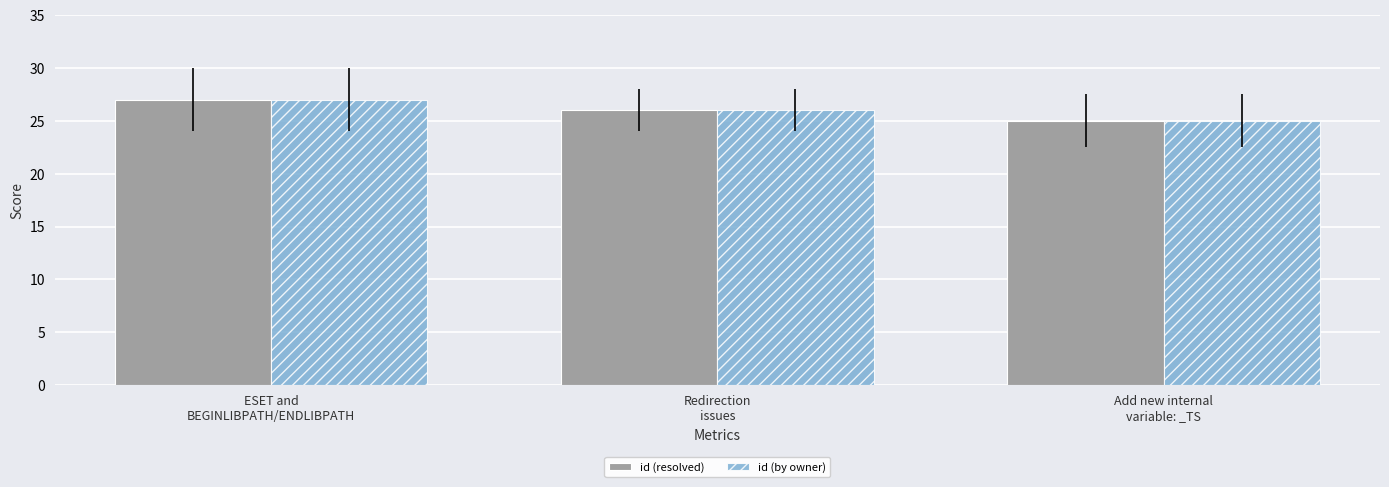

Which label corresponds to the smallest value in the chart?

Add new internal
variable: _TS